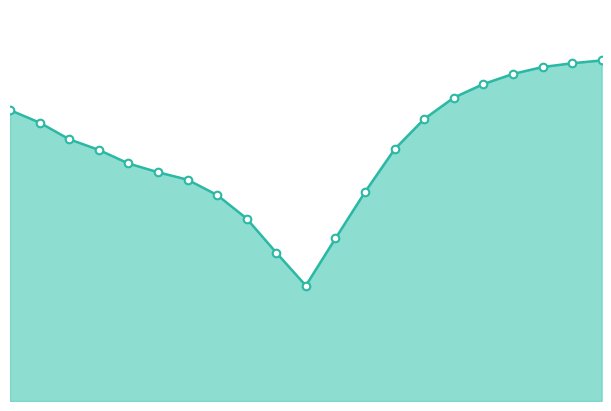

Is this an area chart (filled region under the line)?

Yes